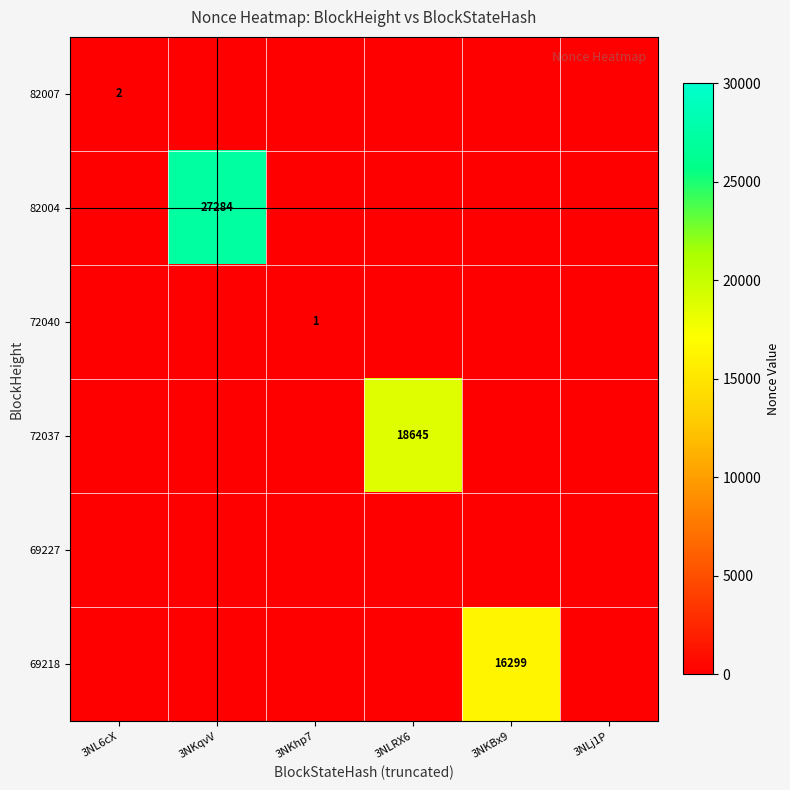

The value of 82007 at 3NL6cX is 2. True or false?

True